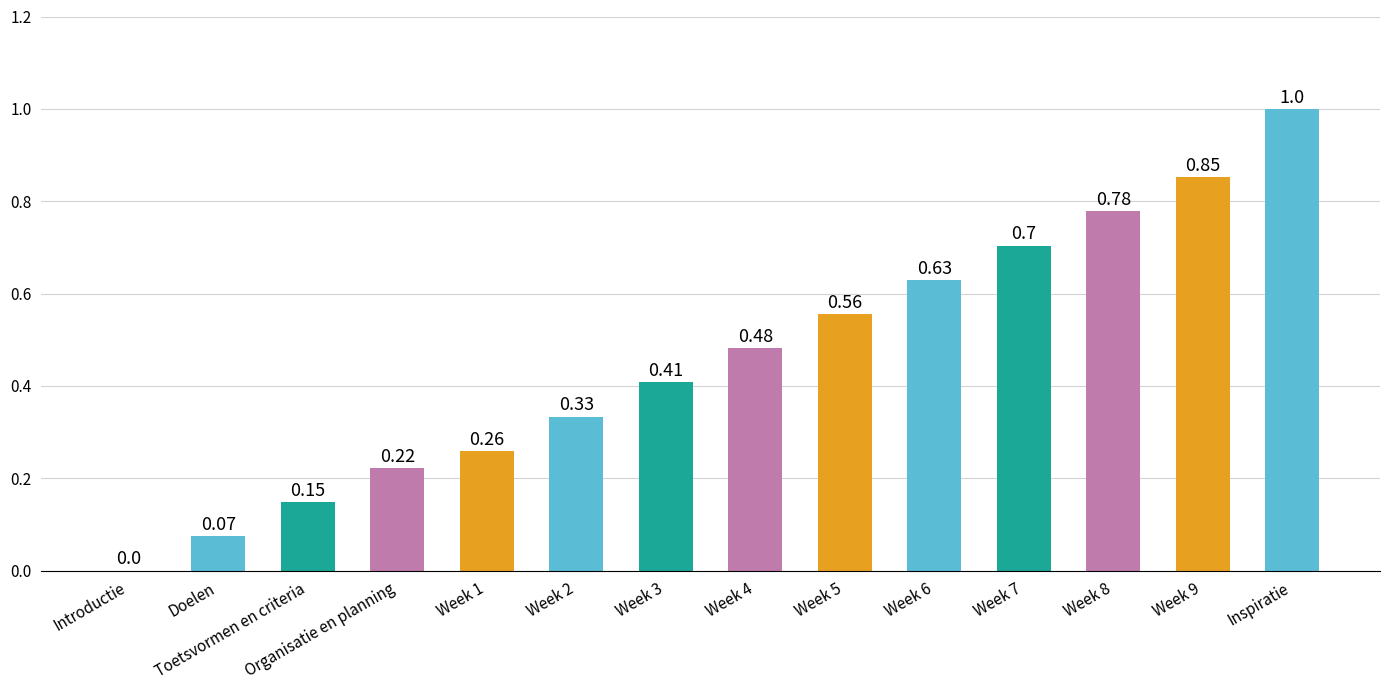

What is the sum of all values?

6.4